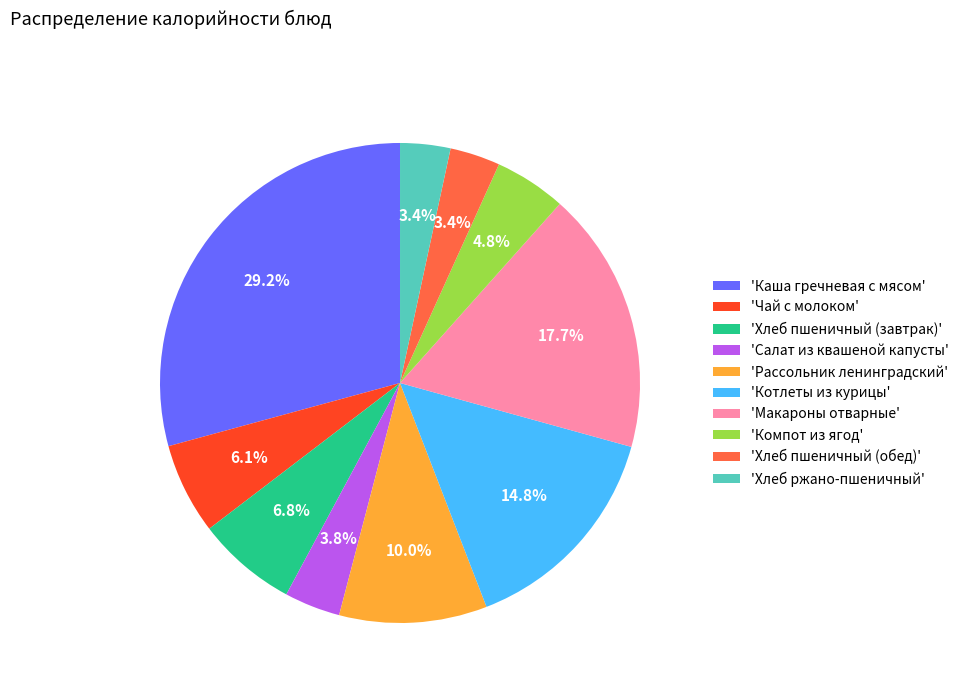

To the nearest percent, what is the average slice percentage?

10%